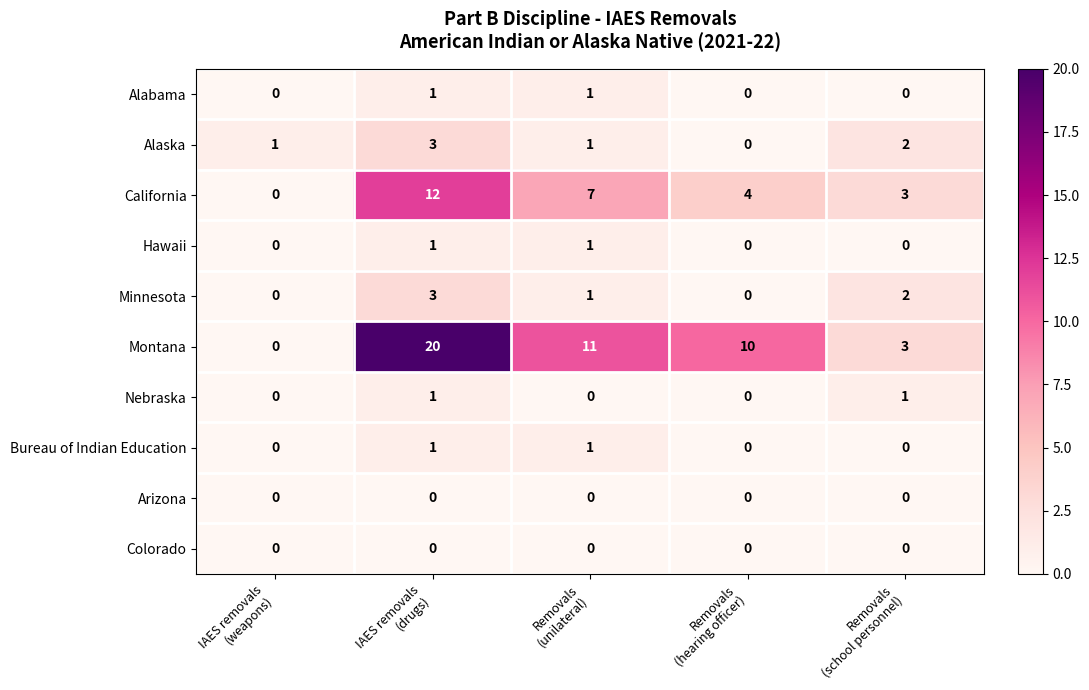

What is the maximum value shown in the chart?

20